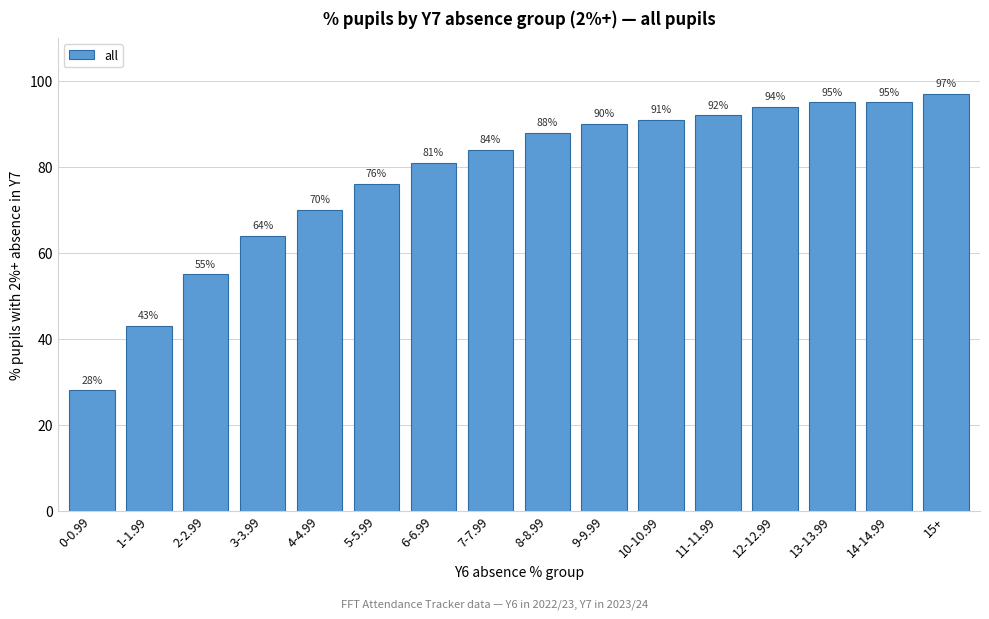

Reading right to left, transcribe all the data shown in this chart.

97	95	95	94	92	91	90	88	84	81	76	70	64	55	43	28